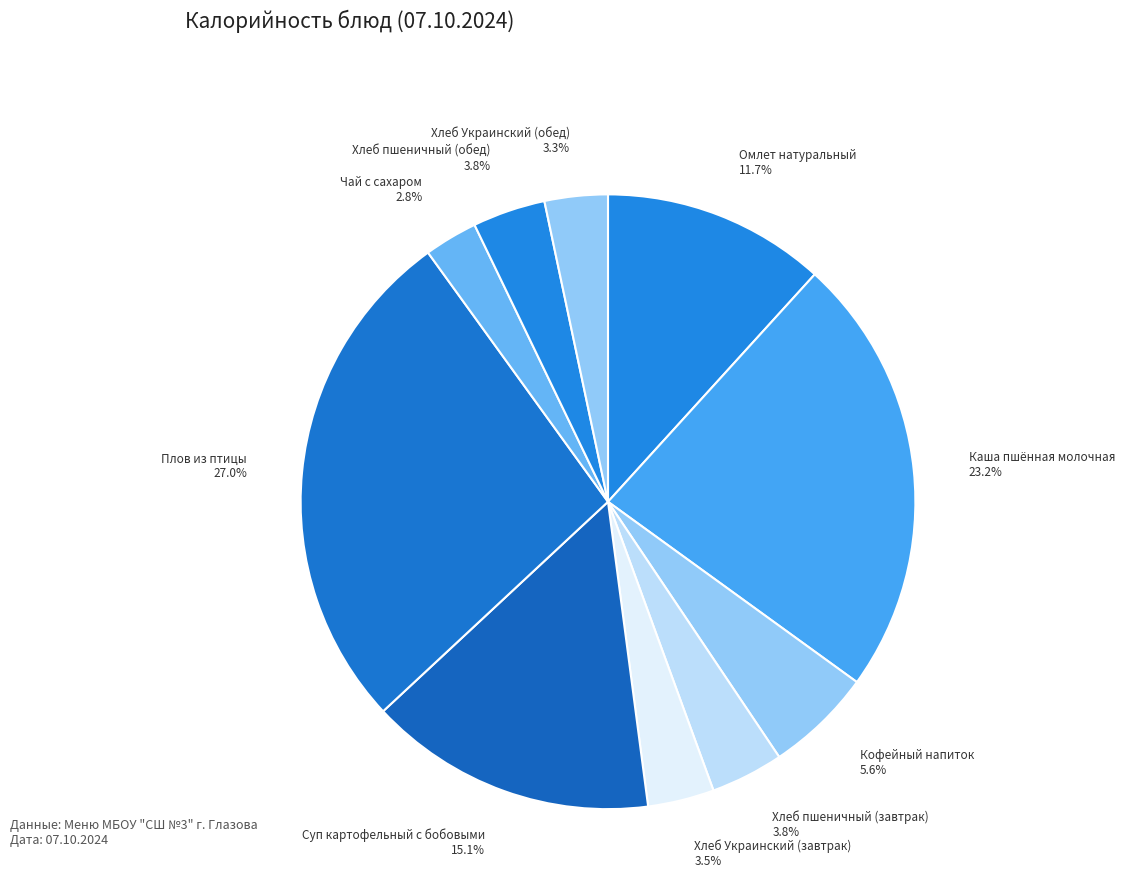

What is the ratio of the value at Хлеб пшеничный (завтрак) 3.8% to the value at Чай с сахаром 2.8%?

1.4